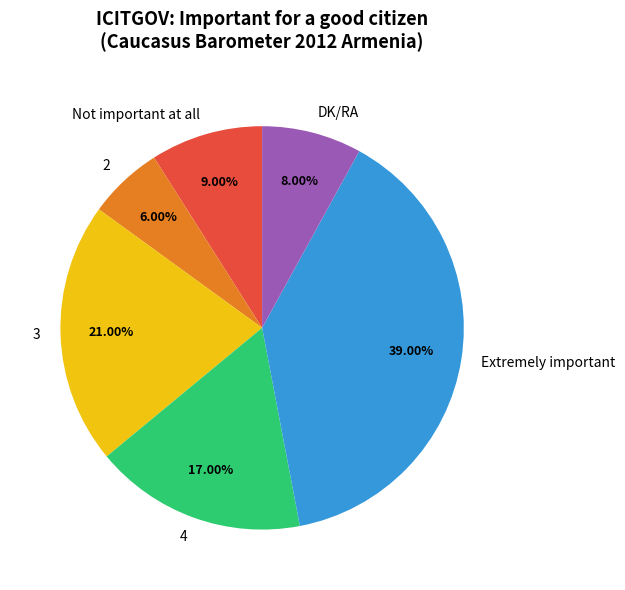

Approximately how many times larger is the value at Extremely important compared to 2?

6.5